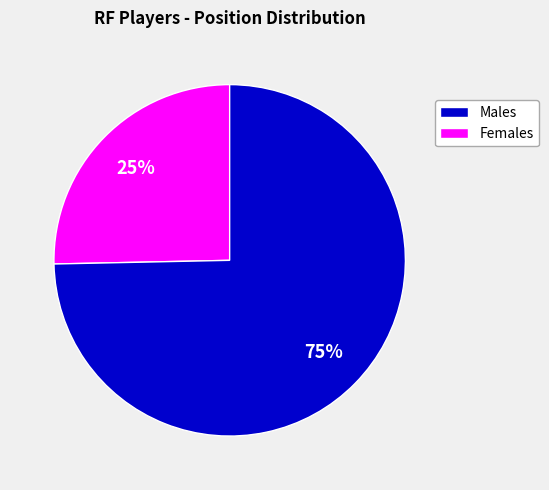

Is there a majority slice in this chart?

Yes